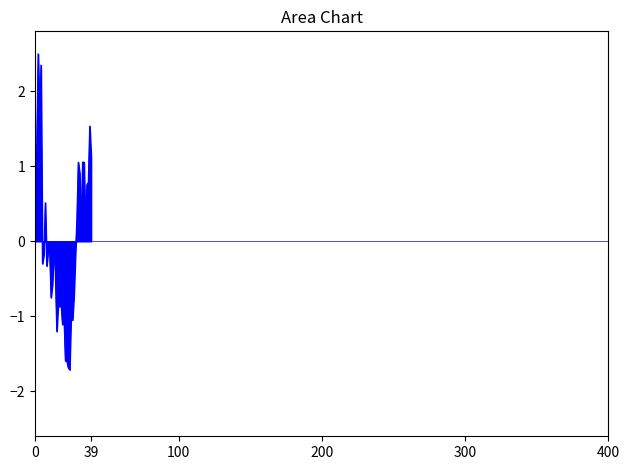

What is the smallest value displayed?

-1.7